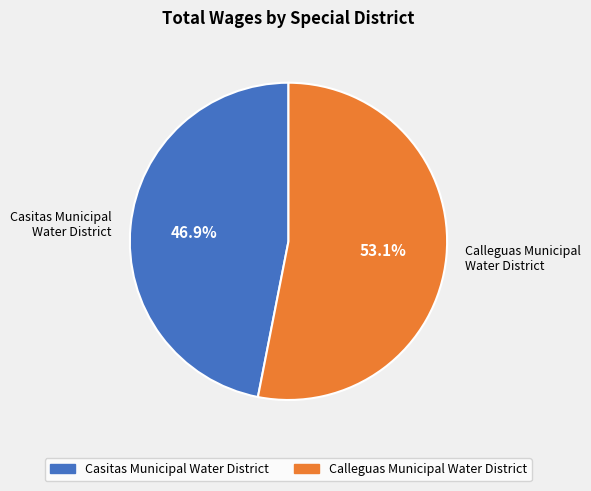

Which has a higher value, Calleguas Municipal Water District or Casitas Municipal Water District?

Calleguas Municipal Water District